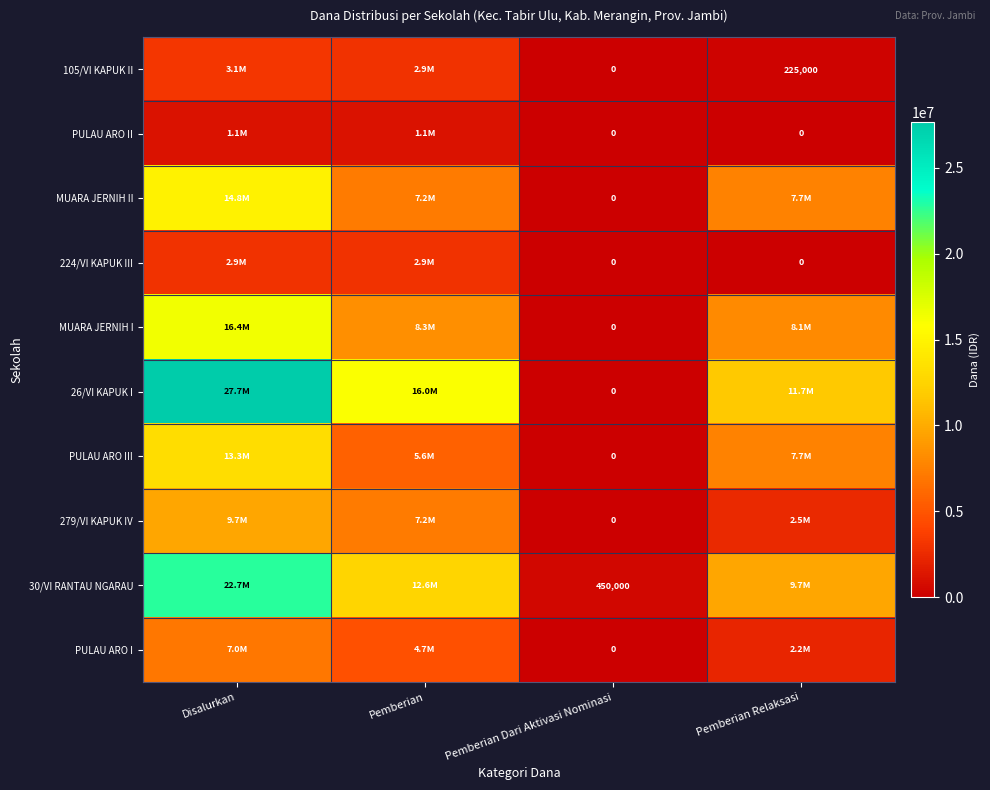

What is the total value across all series at Pemberian Dari Aktivasi Nominasi?

450000